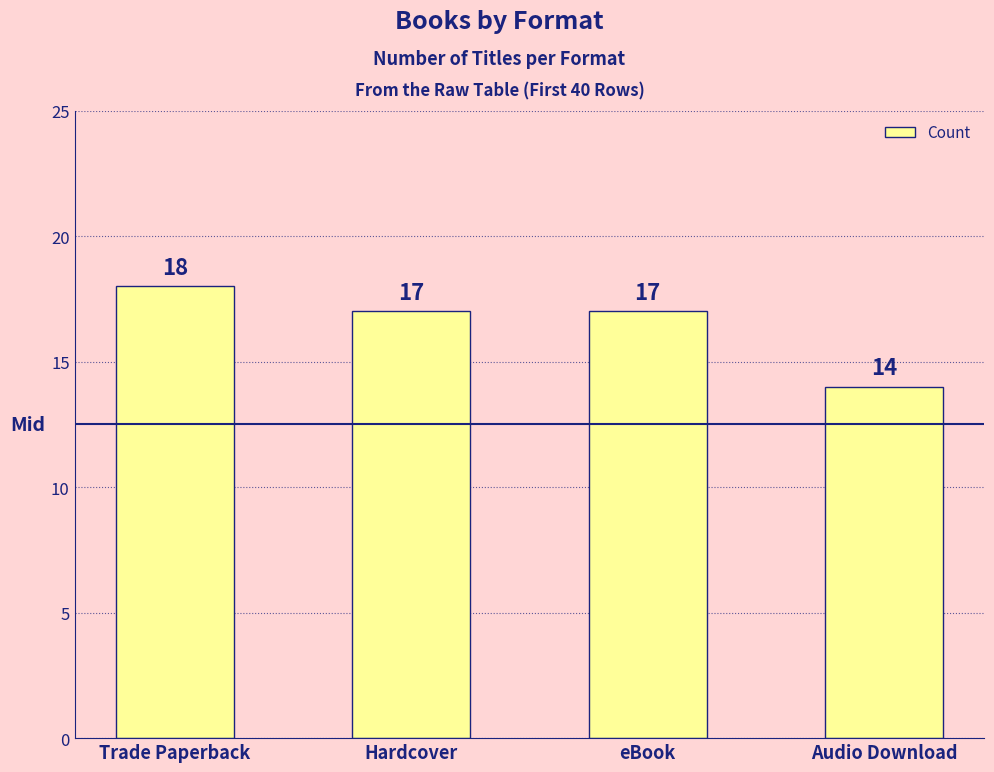

What is the difference between the second highest and minimum values?

3